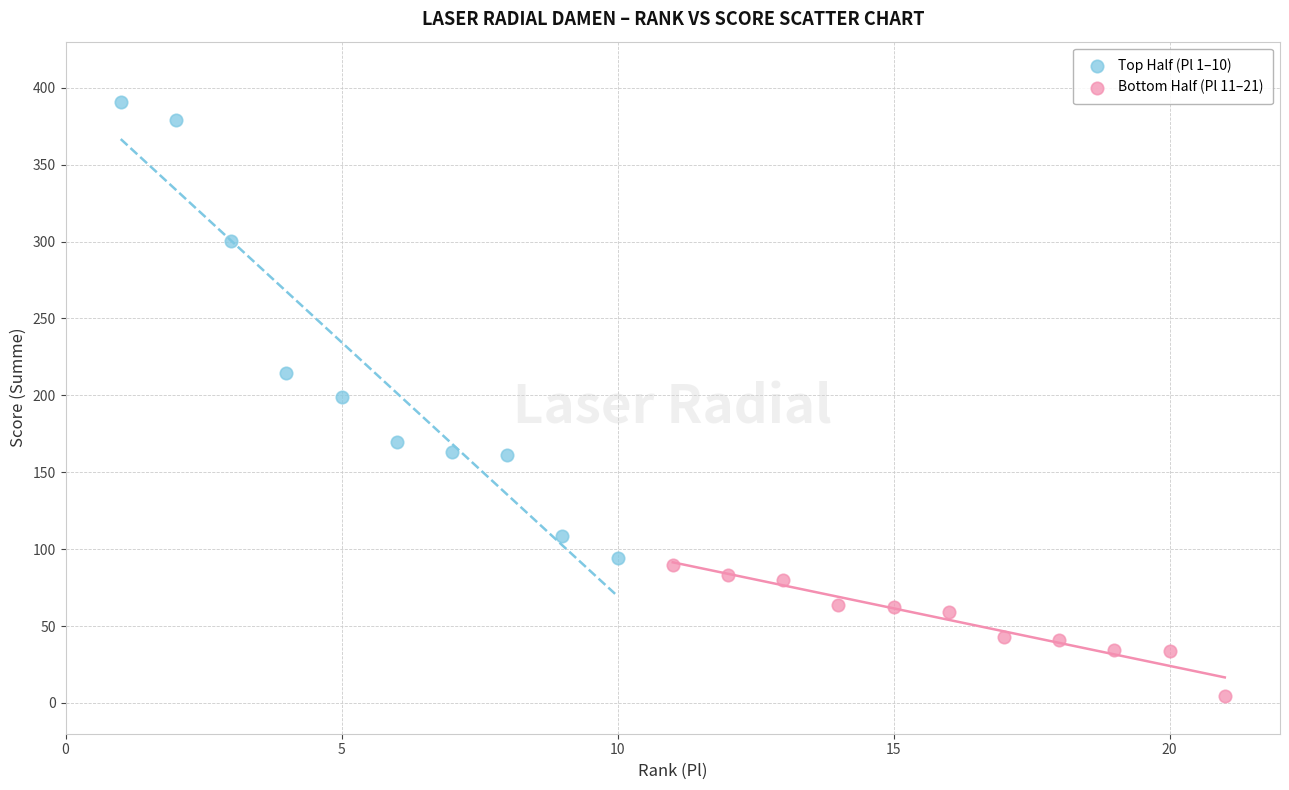

Which series reaches the minimum Y coordinate?

Bottom Half (Pl 11–21)